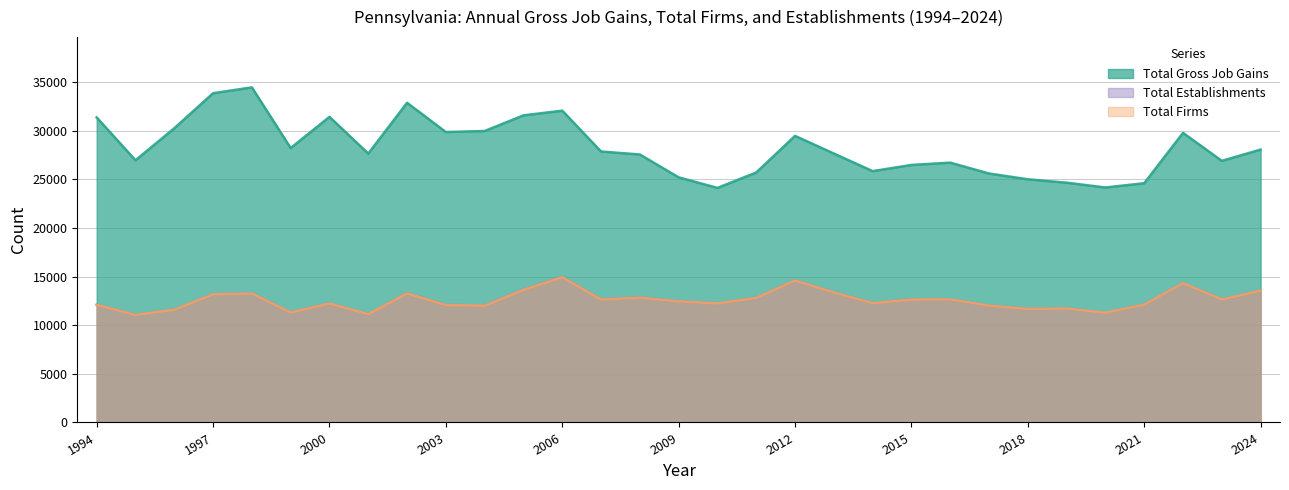

True or false: Total Establishments and Total Firms cross at least once.

False